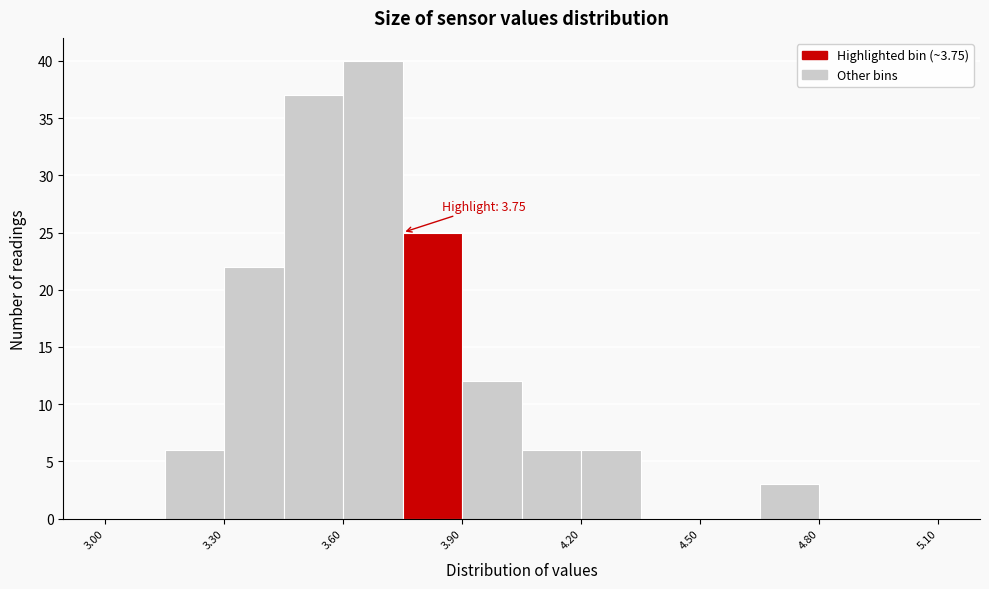

Around what value on the x-axis is the tallest bar? Give the approximate position of its centre, as read against the axis.

3.70